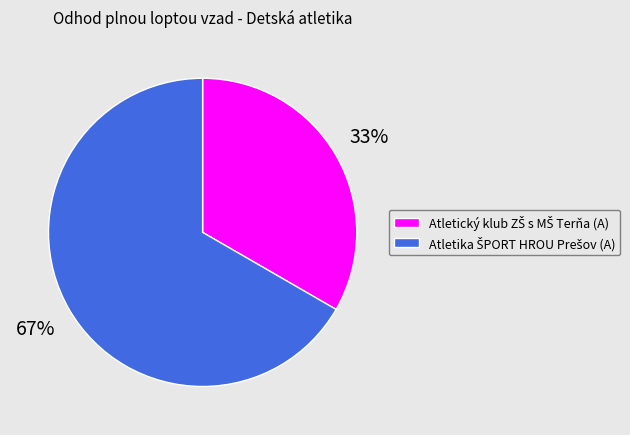

Is there any slice that represents more than half of the pie?

Yes